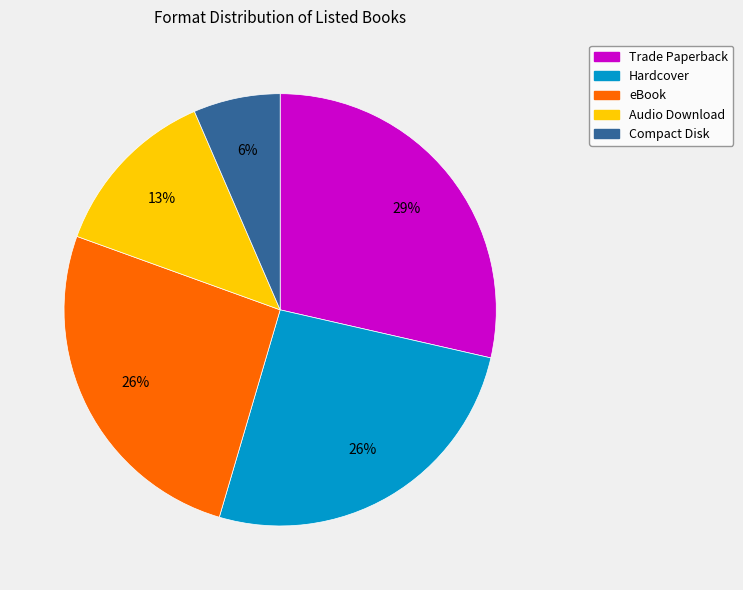

What is the largest slice in the pie chart?

Trade Paperback